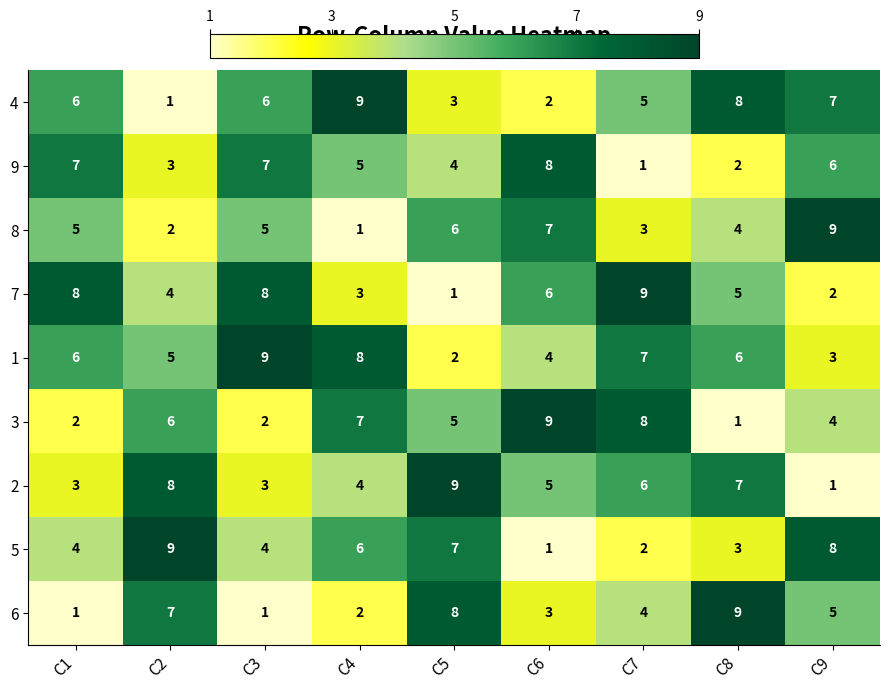

Where is 2 nearest to the value 5?

C6